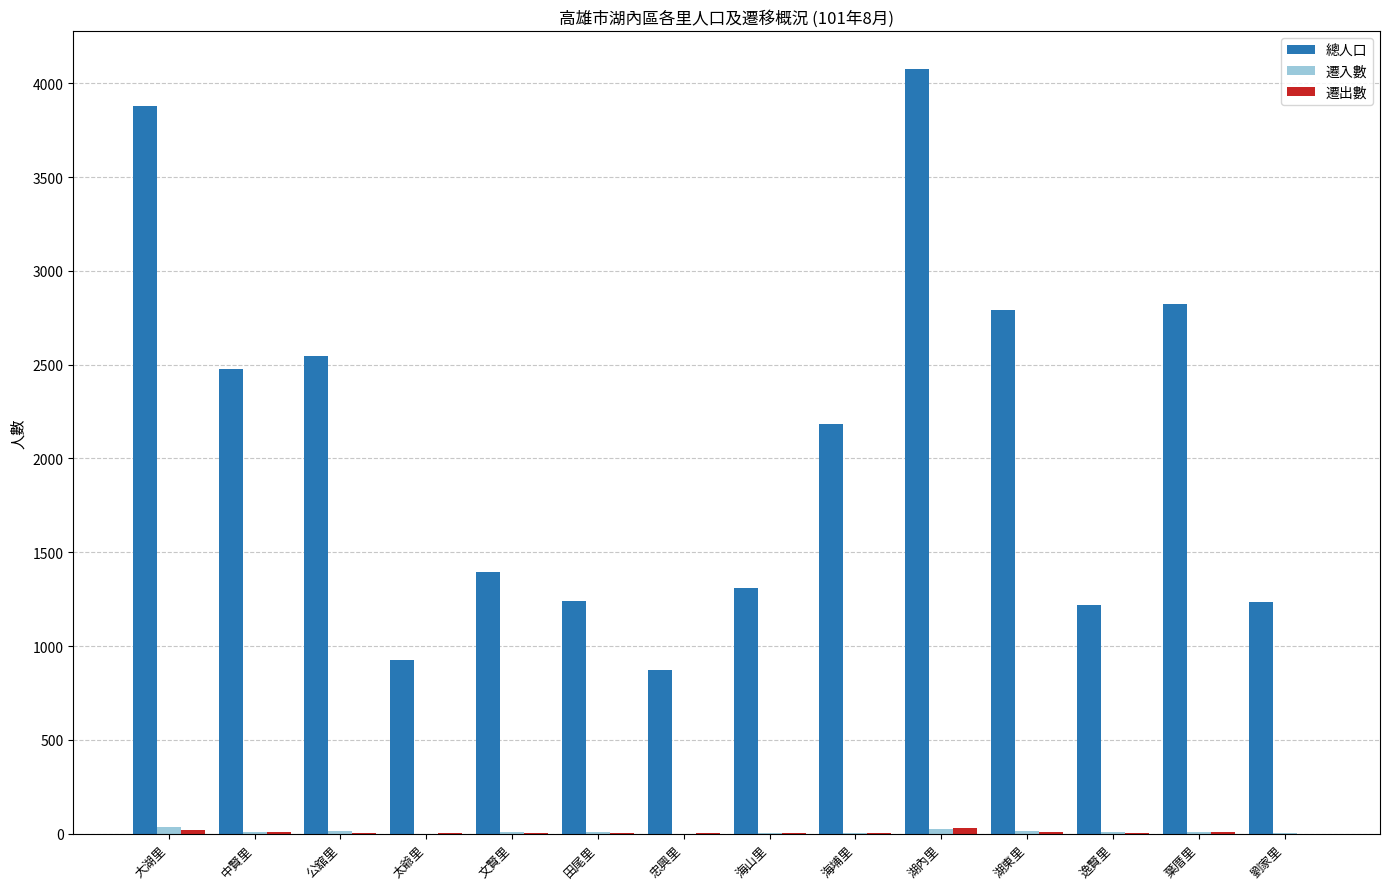

Between 文賢里 and 忠興里, which series saw the biggest shift?

總人口